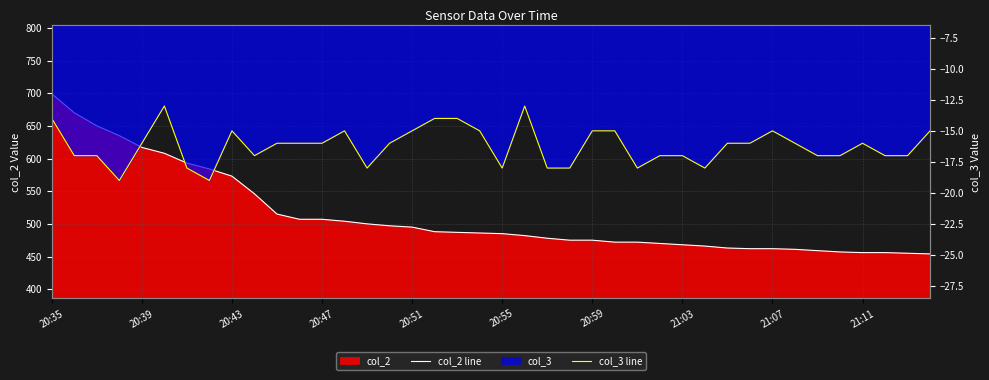

At 20:43, list the series in order from smallest to largest.

col_3 line, col_2 line